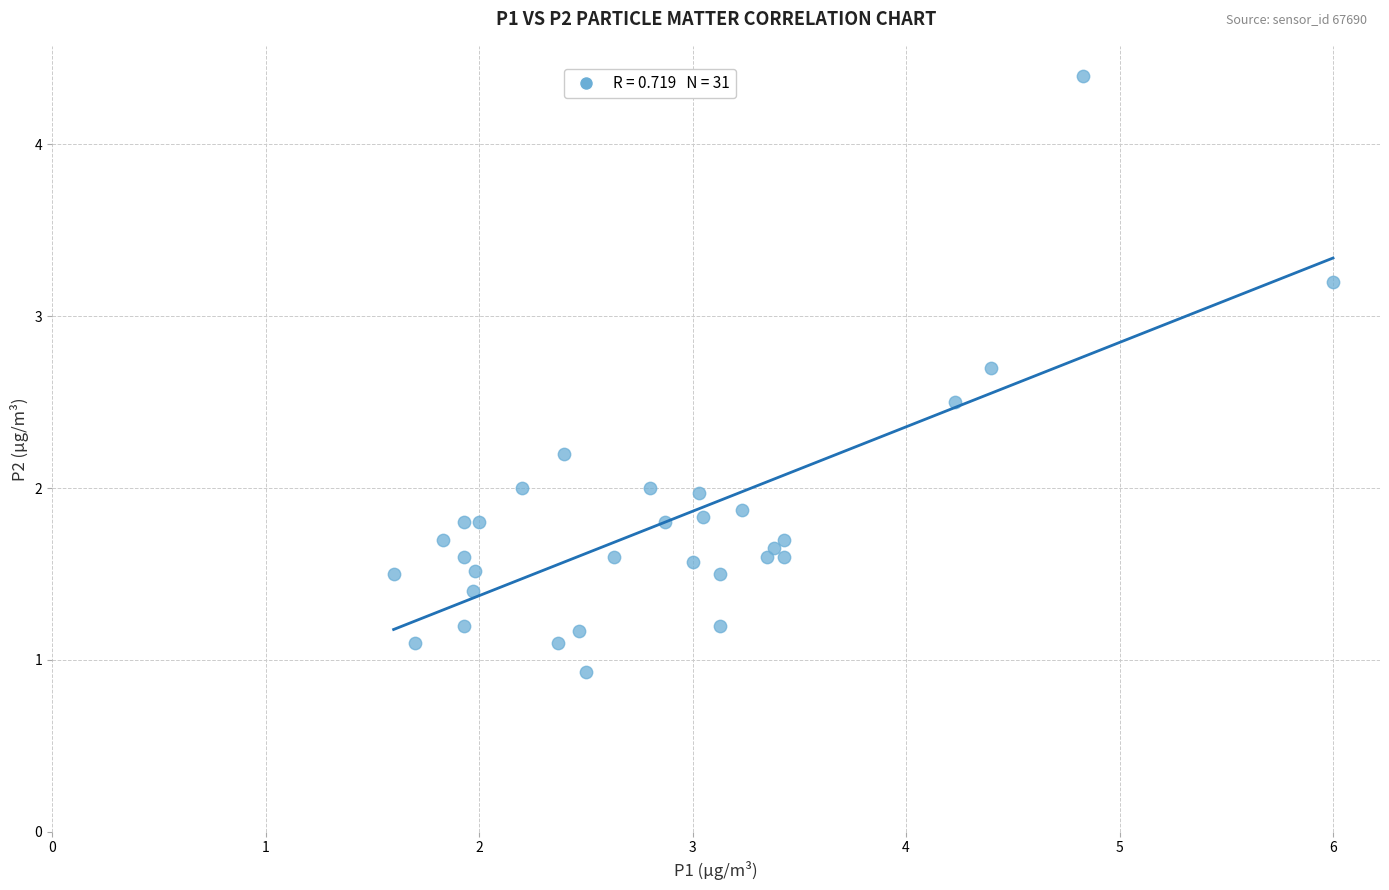

What is the range of Y values (max minus min)?

3.5